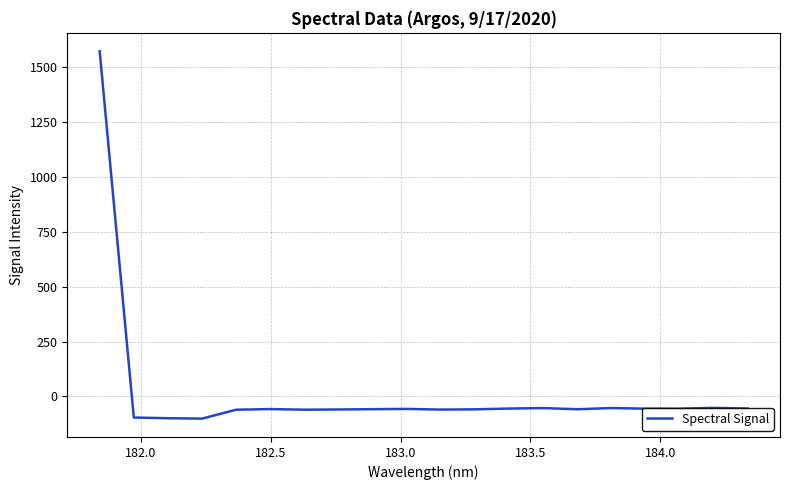

What is the difference between the maximum and minimum values?

1672.7